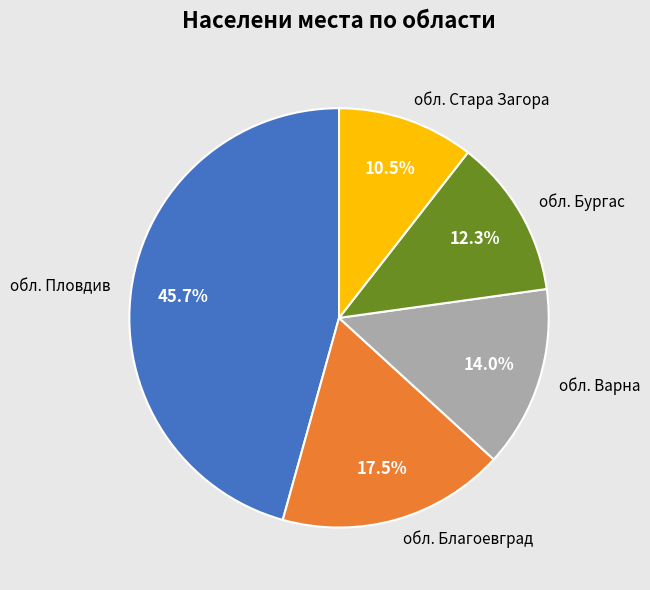

Is there any slice that represents more than half of the pie?

No